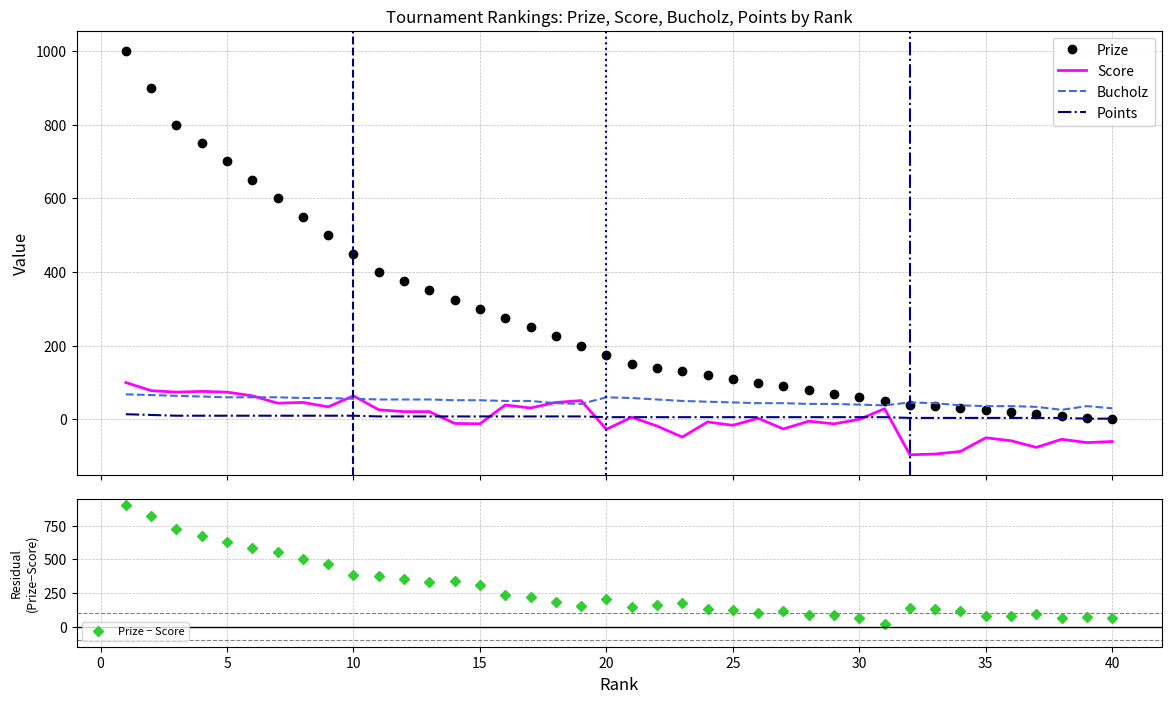

How many interior local valleys does the Bucholz series have?

3